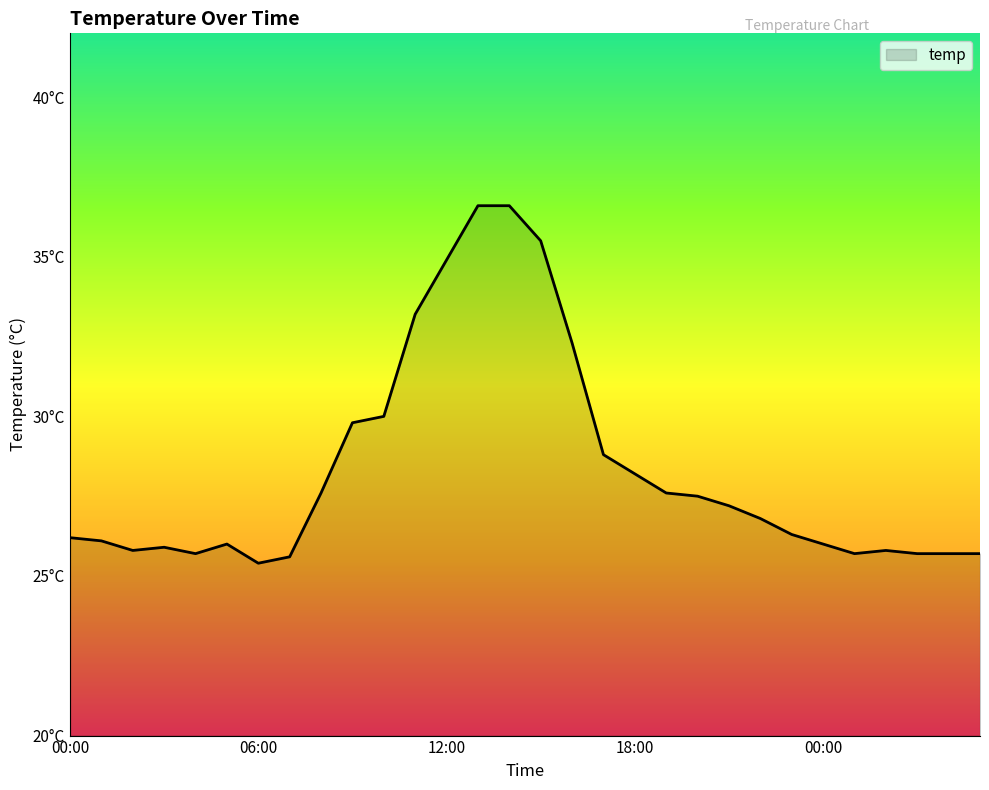

Is this an area chart (filled region under the line)?

Yes